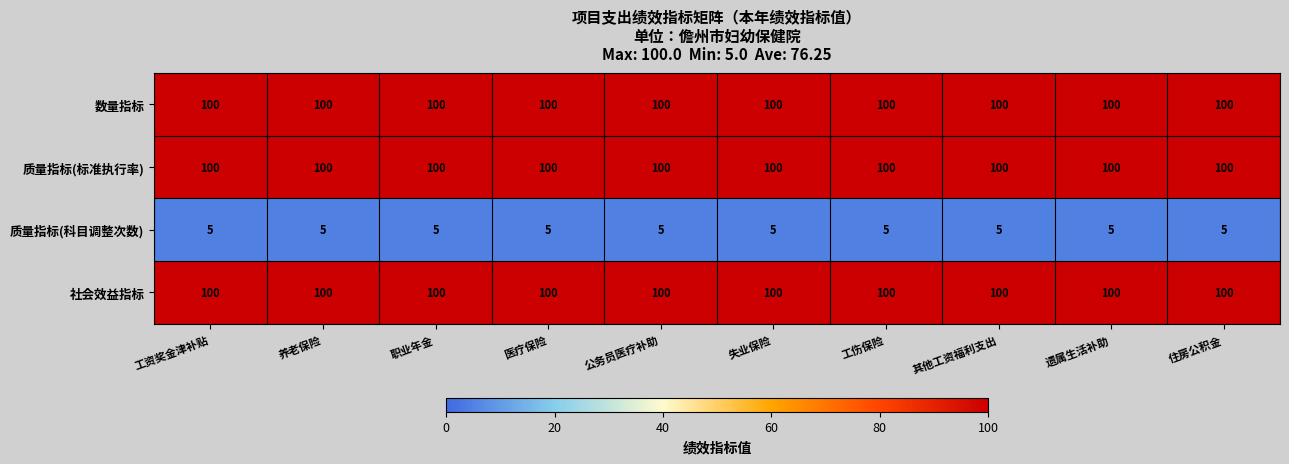

How many series are shown in this chart?

4